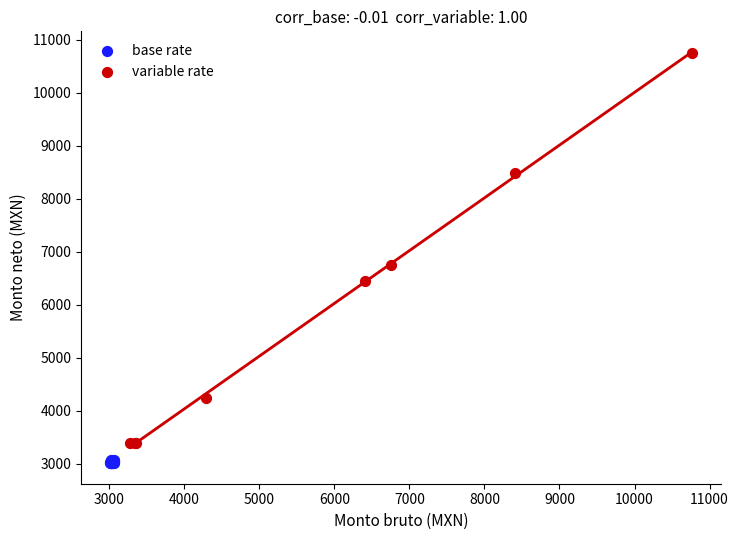

Which series contains the highest Y value?

variable rate